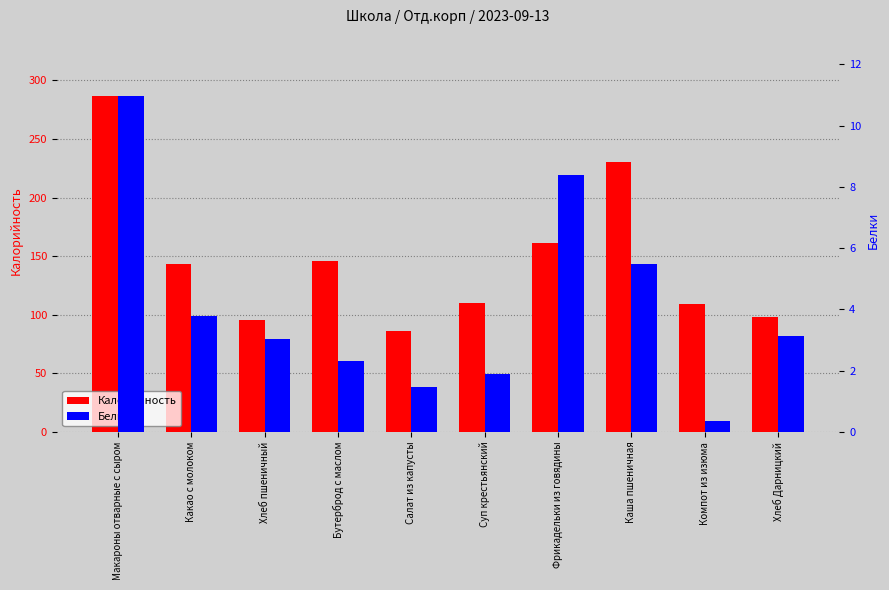

Which has a higher value, Хлеб пшеничный or Фрикадельки из говядины?

Фрикадельки из говядины